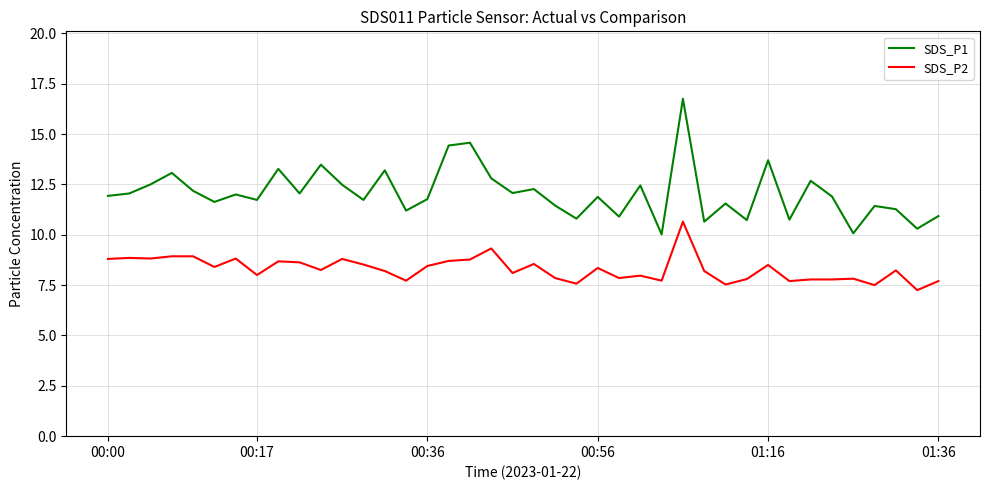

True or false: SDS_P2 and SDS_P1 cross at least once.

False